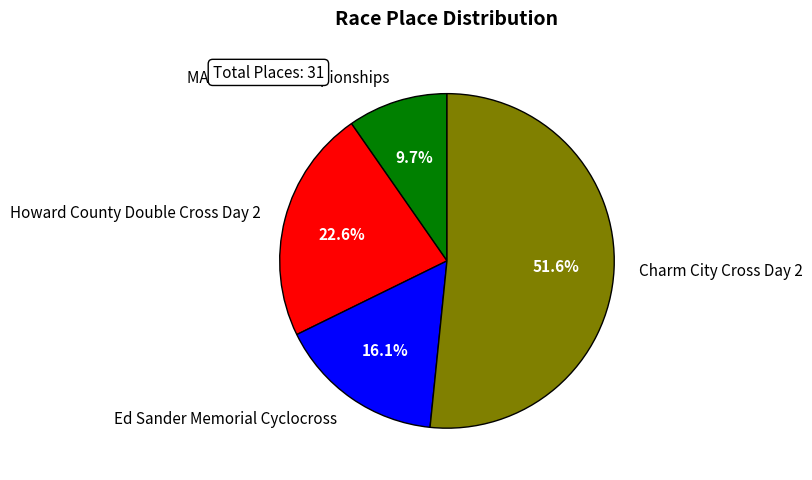

Is there a majority slice in this chart?

Yes